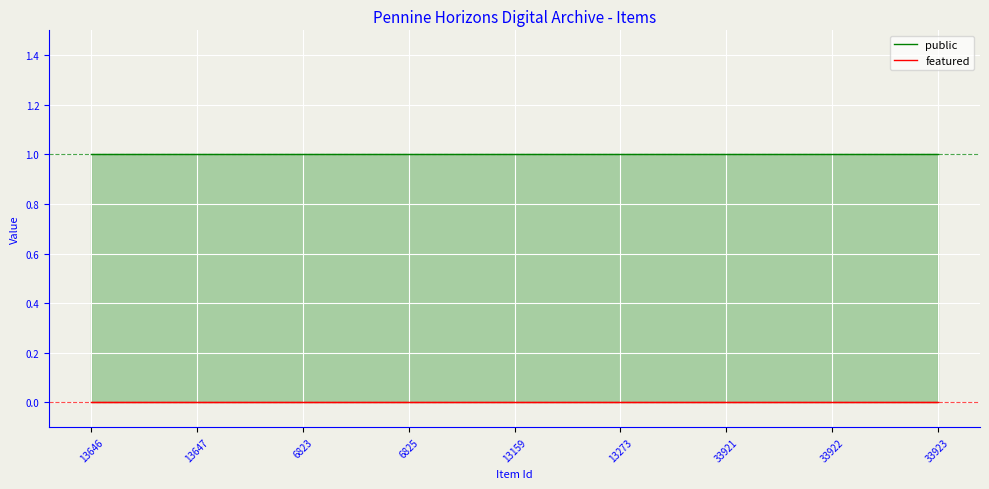

Reading left to right, transcribe all the data shown in this chart.

public: 1	1	1	1	1	1	1	1	1
featured: 0	0	0	0	0	0	0	0	0